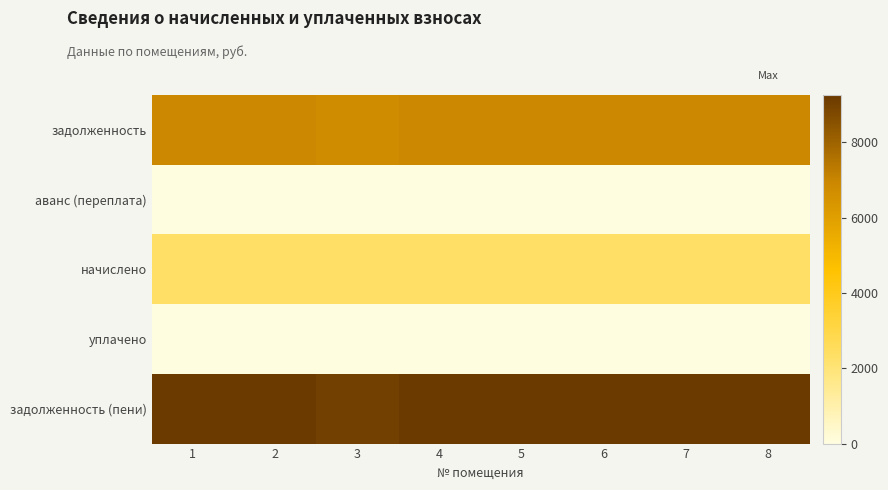

Reading left to right, list all the values displayed in this chart.

задолженность: 1=6912.0	2=6912.0	3=6724.0	4=6912.0	5=6912.0	6=6912.0	7=6912.0	8=6912.0
аванс (переплата): 1=0.0	2=0.0	3=0.0	4=0.0	5=0.0	6=0.0	7=0.0	8=0.0
начислено: 1=2332.8	2=2332.8	3=2332.8	4=2332.8	5=2332.8	6=2332.8	7=2332.8	8=2332.8
уплачено: 1=0.0	2=0.0	3=0.0	4=0.0	5=0.0	6=0.0	7=0.0	8=0.0
задолженность (пени): 1=9244.8	2=9244.8	3=9056.8	4=9244.8	5=9244.8	6=9244.8	7=9244.8	8=9244.8